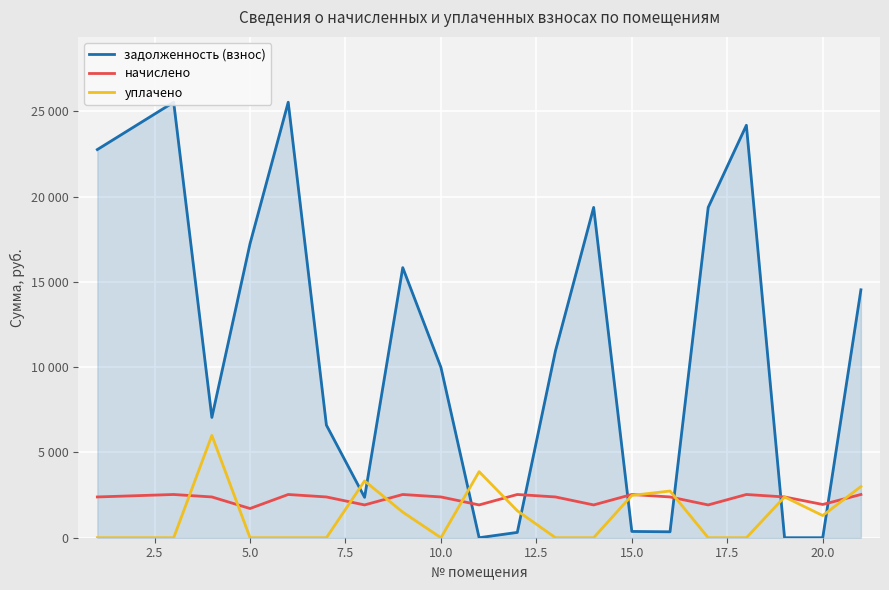

Which series has the widest spread of values?

задолженность (взнос)